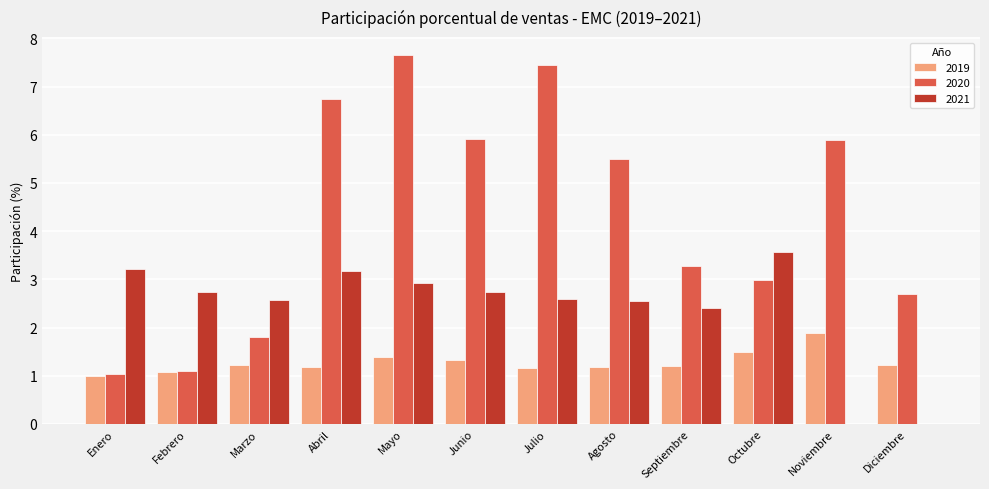

What is the sum of all 2021 values?

28.5